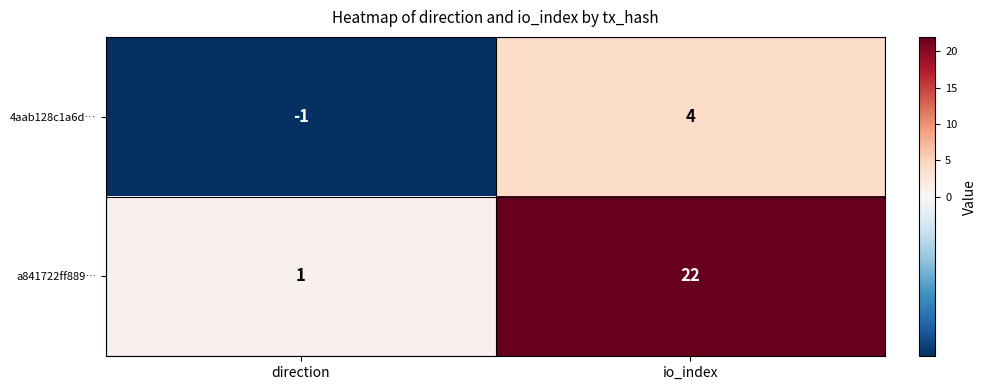

Rank the series by their average value, from lowest to highest.

4aab128c1a6d…, a841722ff889…